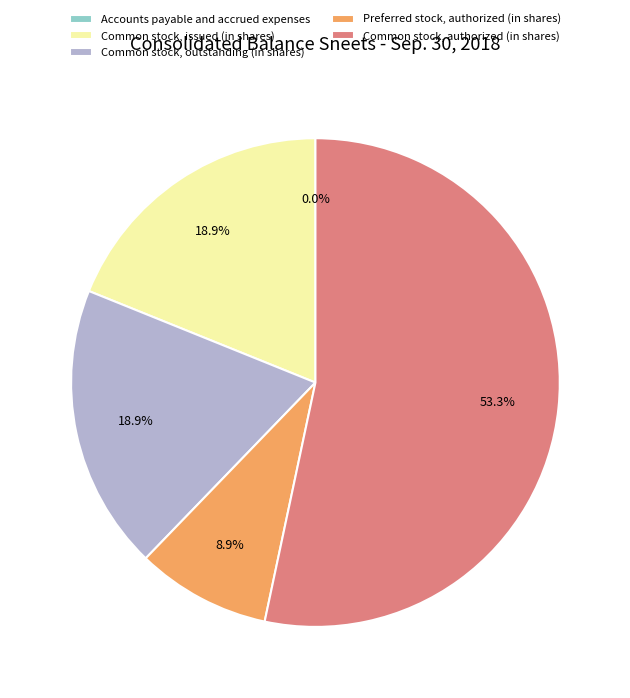

Which slice represents more than half of the pie?

Common stock, authorized (in shares)